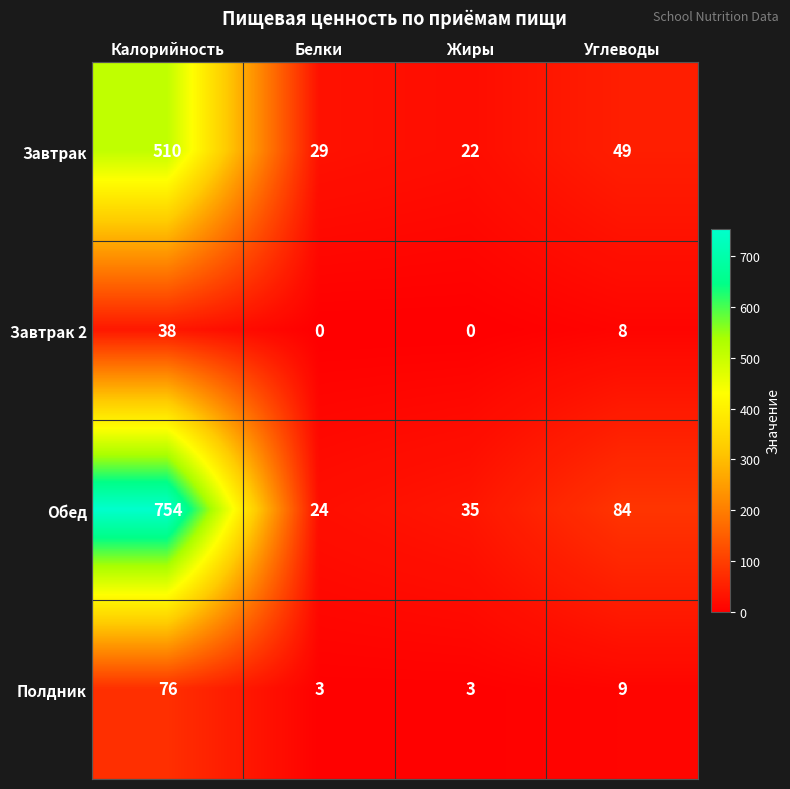

At which label does Полдник reach its peak?

Калорийность